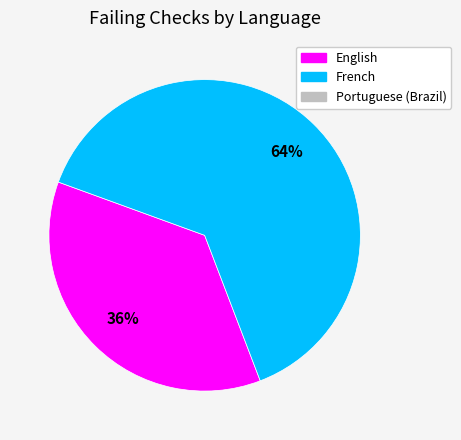

To the nearest percent, what is the average slice percentage?

50%